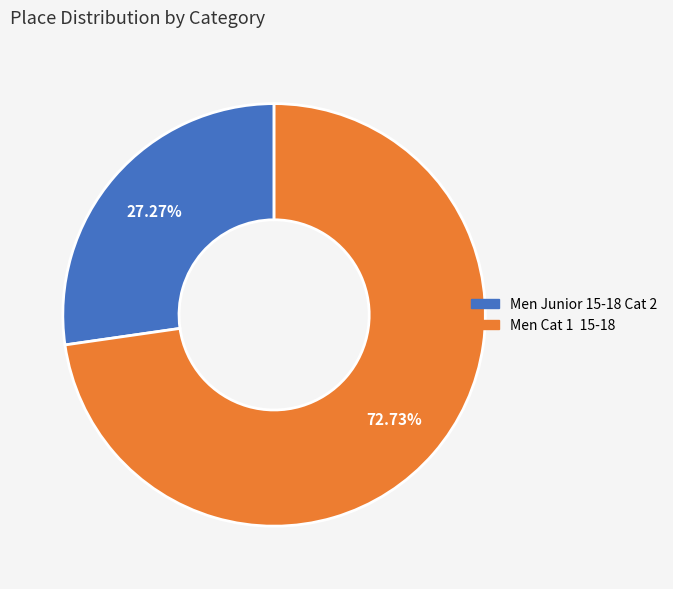

Between Men Cat 1 15-18 and Men Junior 15-18 Cat 2, which is larger?

Men Cat 1 15-18